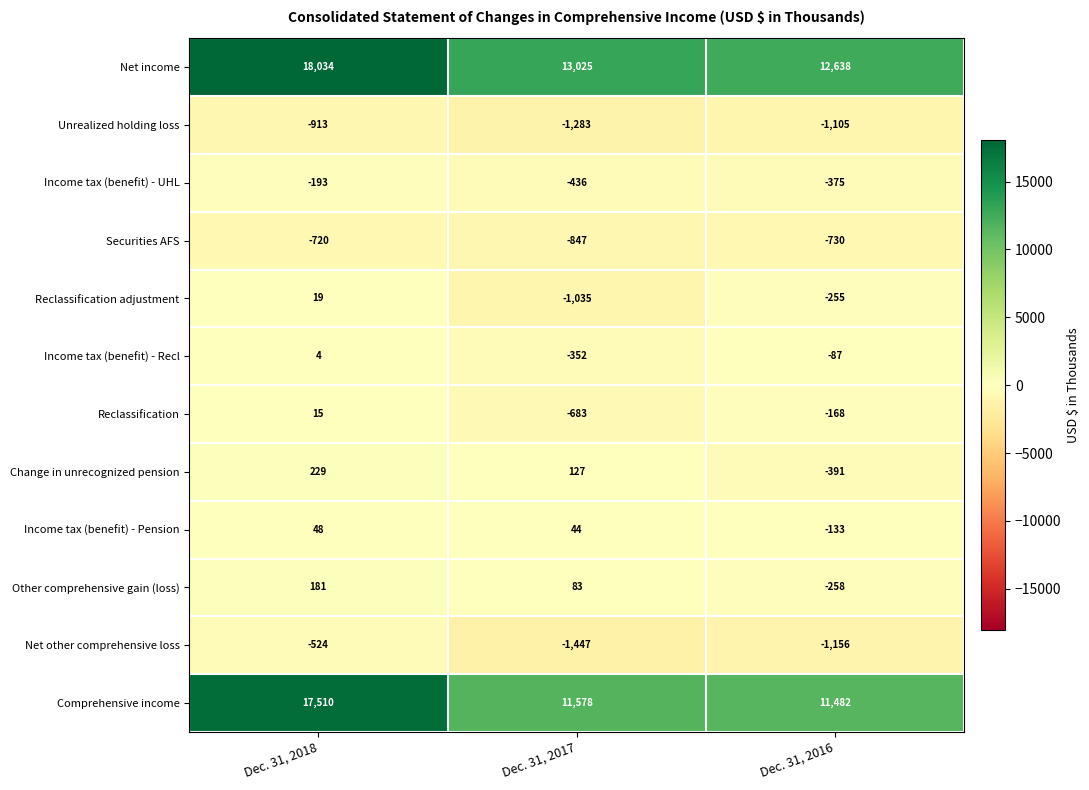

Which label corresponds to the largest value in the chart?

Dec. 31, 2018